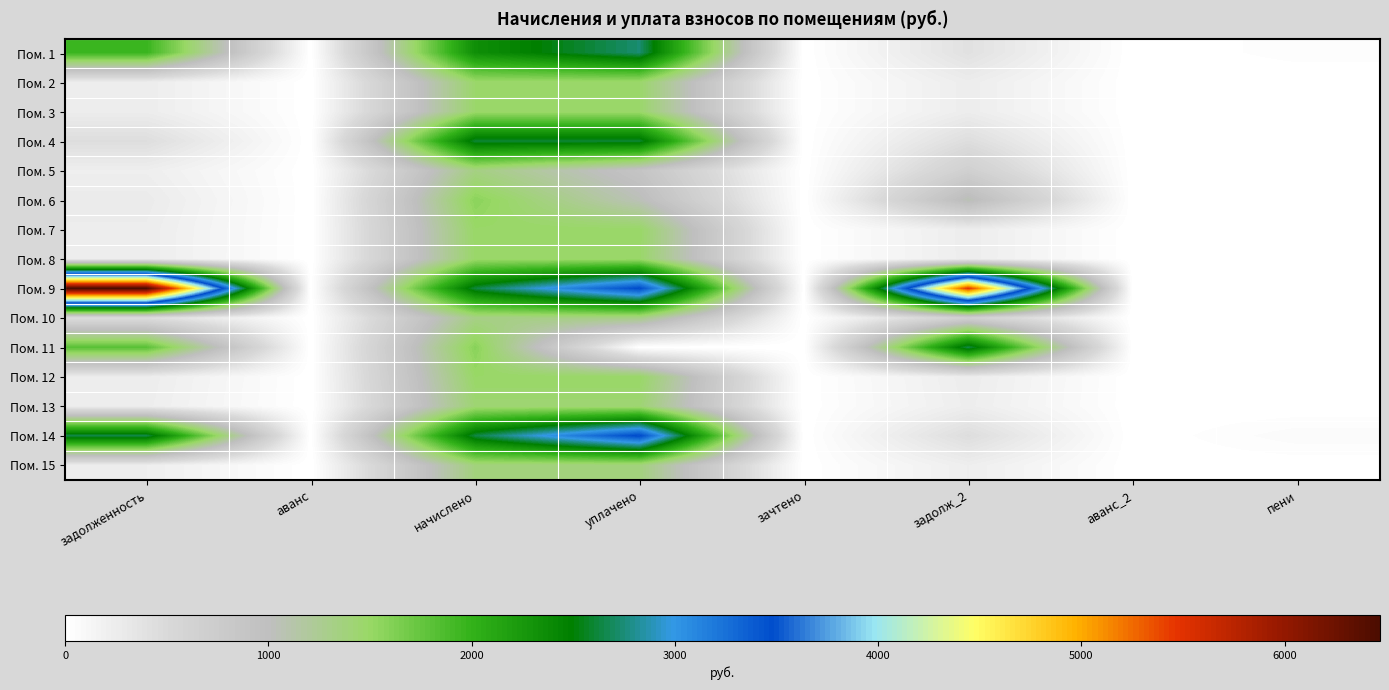

Reading left to right, transcribe all the data shown in this chart.

Пом. 1: задолженность=1966.9	аванс=0.0	начислено=2343.2	уплачено=2733.8	зачтено=0.0	задолж_2=390.5	аванс_2=0.0	пени=37.5
Пом. 2: задолженность=244.9	аванс=0.0	начислено=1469.7	уплачено=1469.7	зачтено=0.0	задолж_2=244.9	аванс_2=0.0	пени=0.0
Пом. 3: задолженность=244.9	аванс=0.0	начислено=1469.7	уплачено=1469.7	зачтено=0.0	задолж_2=244.9	аванс_2=0.0	пени=0.0
Пом. 4: задолженность=434.7	аванс=0.0	начислено=2608.2	уплачено=2608.2	зачтено=0.0	задолж_2=434.7	аванс_2=0.0	пени=0.0
Пом. 5: задолженность=222.9	аванс=0.0	начислено=1337.2	уплачено=891.5	зачтено=0.0	задолж_2=672.0	аванс_2=0.0	пени=0.0
Пом. 6: задолженность=266.7	аванс=0.0	начислено=1569.1	уплачено=1046.0	зачтено=0.0	задолж_2=1061.3	аванс_2=0.0	пени=0.0
Пом. 7: задолженность=247.7	аванс=0.0	начислено=1486.3	уплачено=1486.3	зачтено=0.0	задолж_2=247.7	аванс_2=0.0	пени=0.2
Пом. 8: задолженность=246.7	аванс=0.0	начислено=1478.0	уплачено=1478.0	зачтено=0.0	задолж_2=246.3	аванс_2=0.0	пени=0.9
Пом. 9: задолженность=6468.8	аванс=0.0	начислено=2624.8	уплачено=3500.0	зачтено=0.0	задолж_2=5490.0	аванс_2=0.0	пени=0.0
Пом. 10: задолженность=440.7	аванс=0.0	начислено=1320.7	уплачено=1321.1	зачтено=0.0	задолж_2=668.0	аванс_2=0.0	пени=0.0
Пом. 11: задолженность=1809.4	аванс=0.0	начислено=1581.5	уплачено=0.0	зачтено=0.0	задолж_2=2661.0	аванс_2=0.0	пени=0.0
Пом. 12: задолженность=248.4	аванс=0.0	начислено=1490.4	уплачено=1490.4	зачтено=0.0	задолж_2=248.4	аванс_2=0.0	пени=0.5
Пом. 13: задолженность=237.4	аванс=0.0	начислено=1424.2	уплачено=1424.2	зачтено=0.0	задолж_2=237.4	аванс_2=0.0	пени=0.0
Пом. 14: задолженность=2658.1	аванс=0.0	начислено=2637.2	уплачено=3516.2	зачтено=0.0	задолж_2=439.5	аванс_2=0.0	пени=69.1
Пом. 15: задолженность=228.7	аванс=0.0	начислено=1370.3	уплачено=1370.3	зачтено=0.0	задолж_2=228.4	аванс_2=0.0	пени=2.8